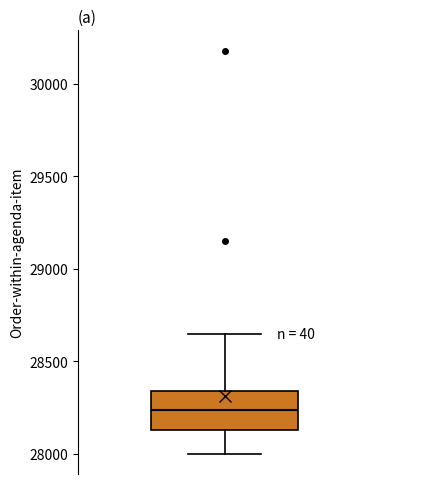

Where does the lower whisker of the box end on the y-axis? The values are not printed on the chart, so give them approximately, as read against the axis.

28000